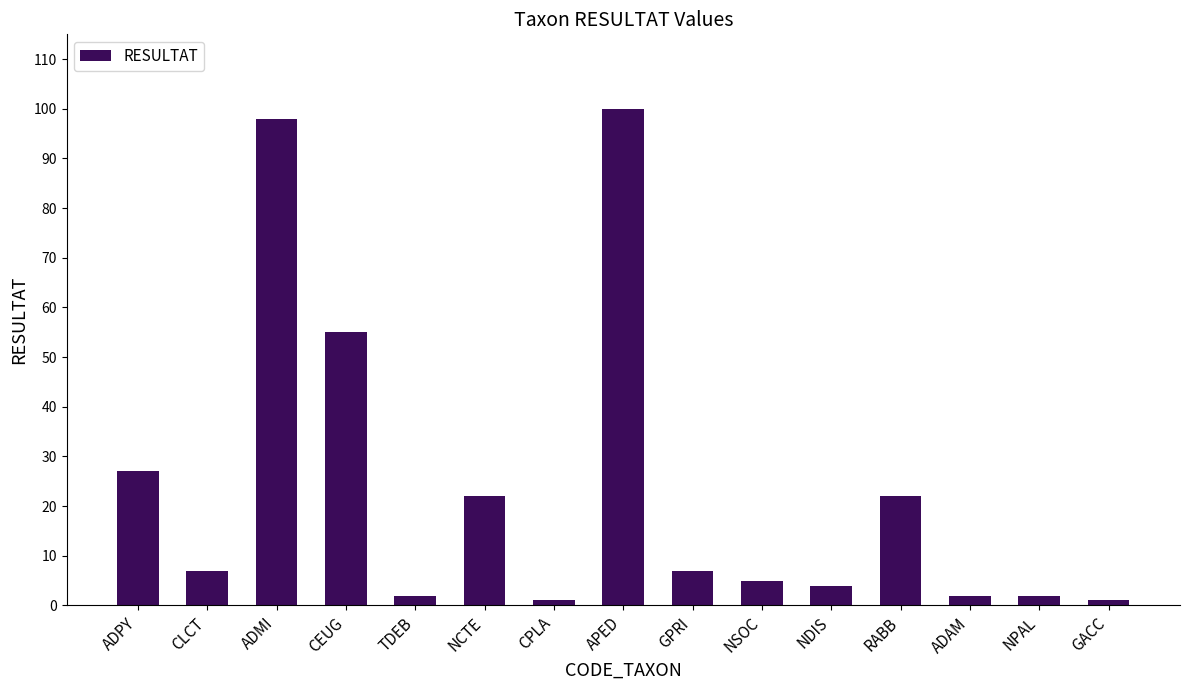

Does the chart contain stacked bars?

No